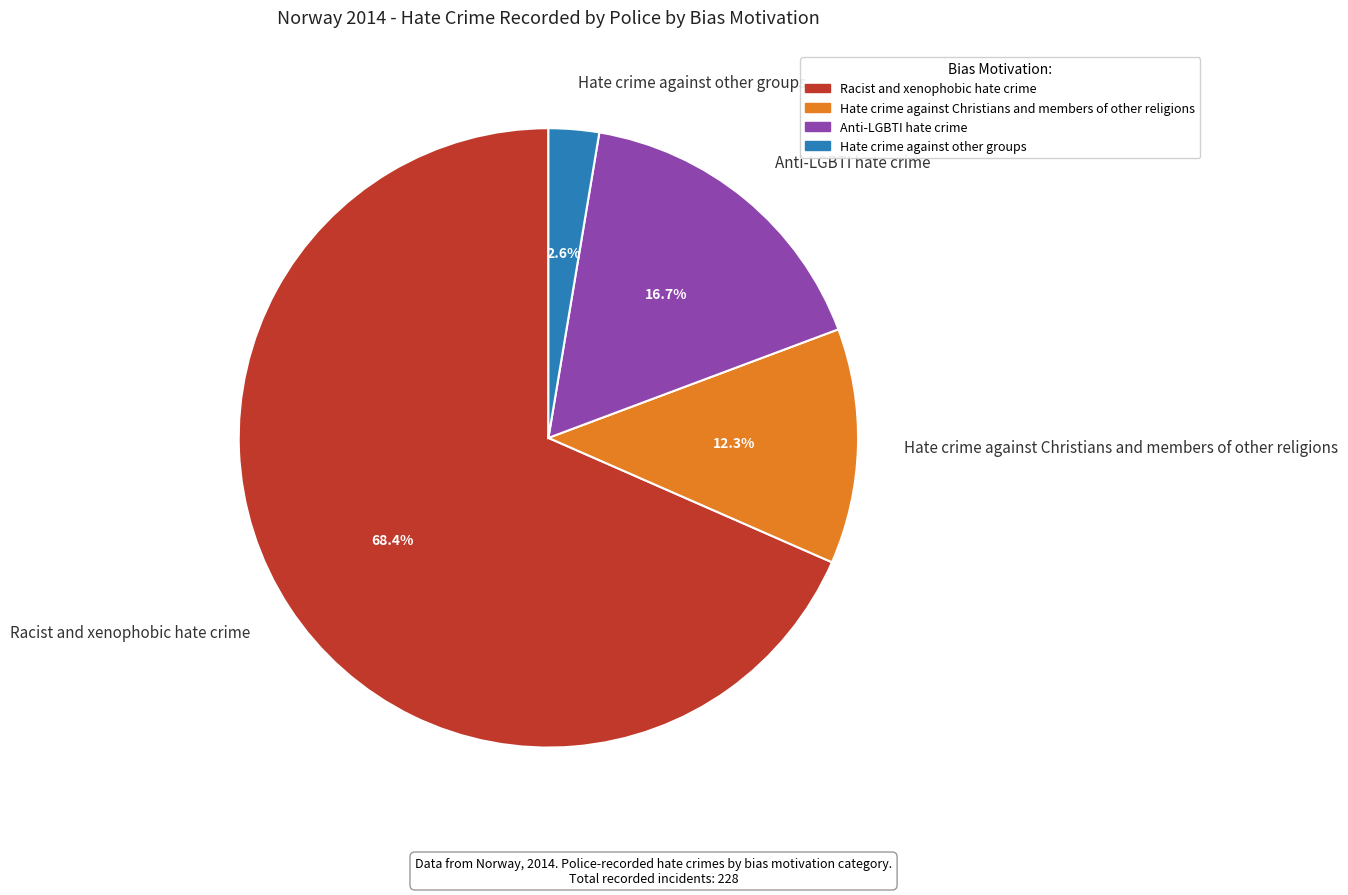

Is it true that Hate crime against other groups is 3% of the pie?

True